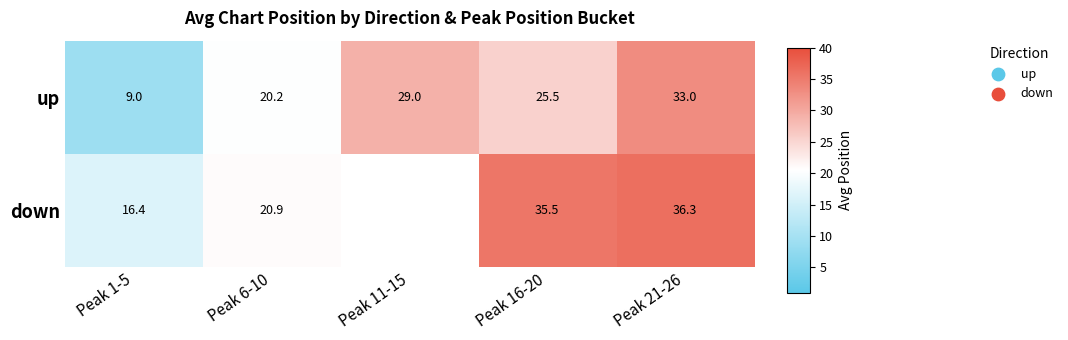

At how many categories does at least one series exceed 12?

5